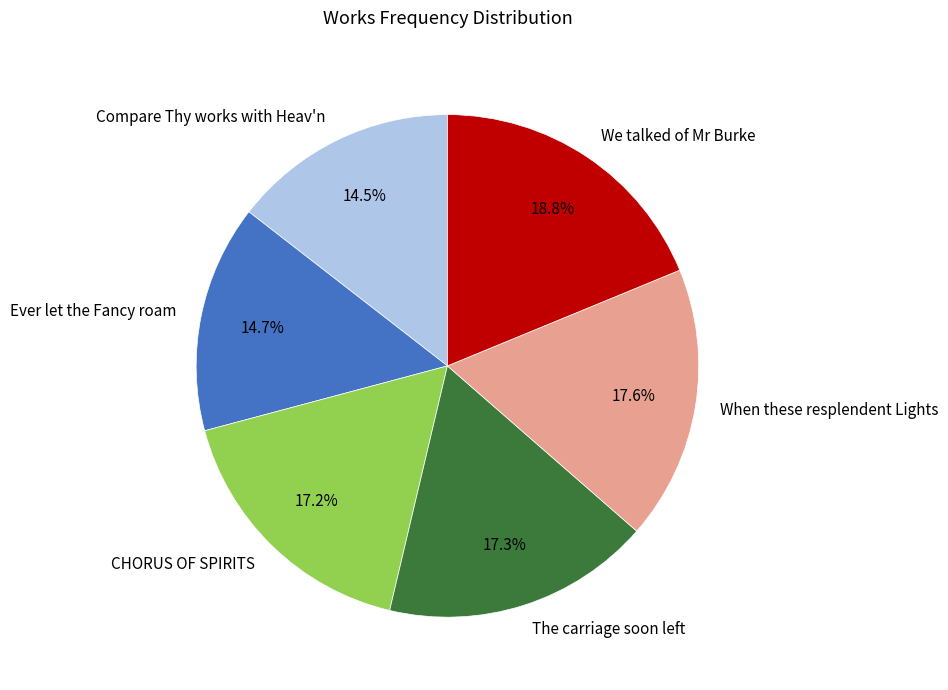

Is CHORUS OF SPIRITS the majority of the pie?

No